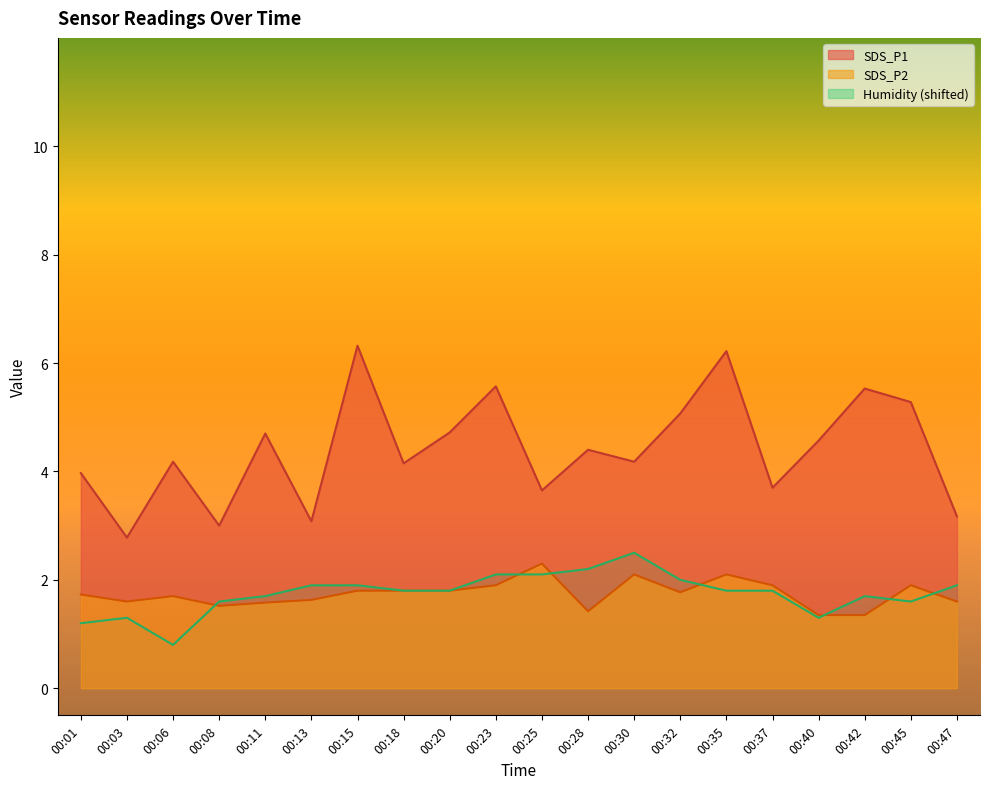

True or false: SDS_P2 and SDS_P1 cross at least once.

False